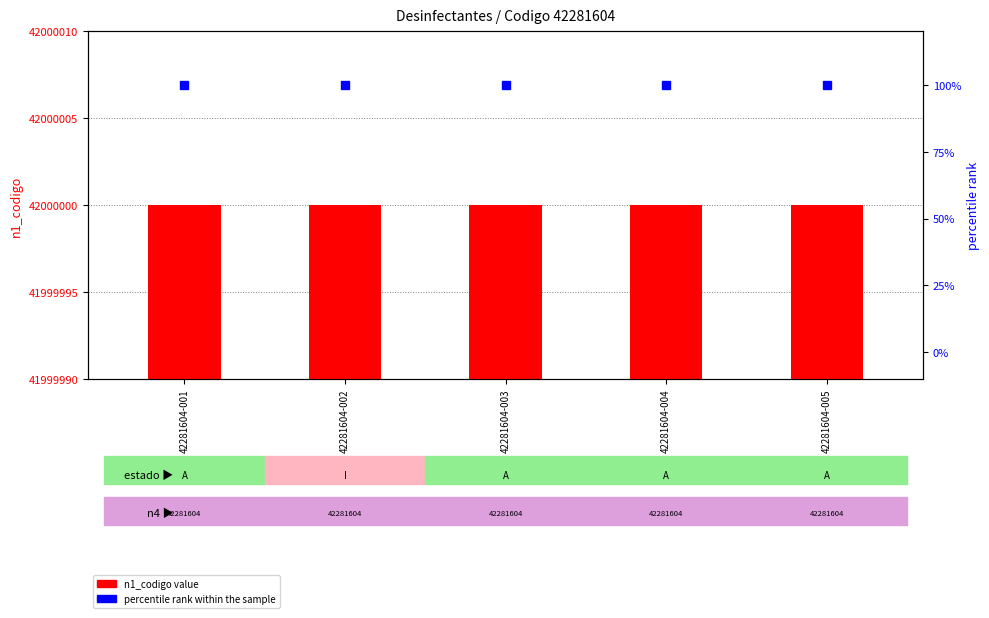

At which label is n1_codigo value closest to 42000000?

42281604-001